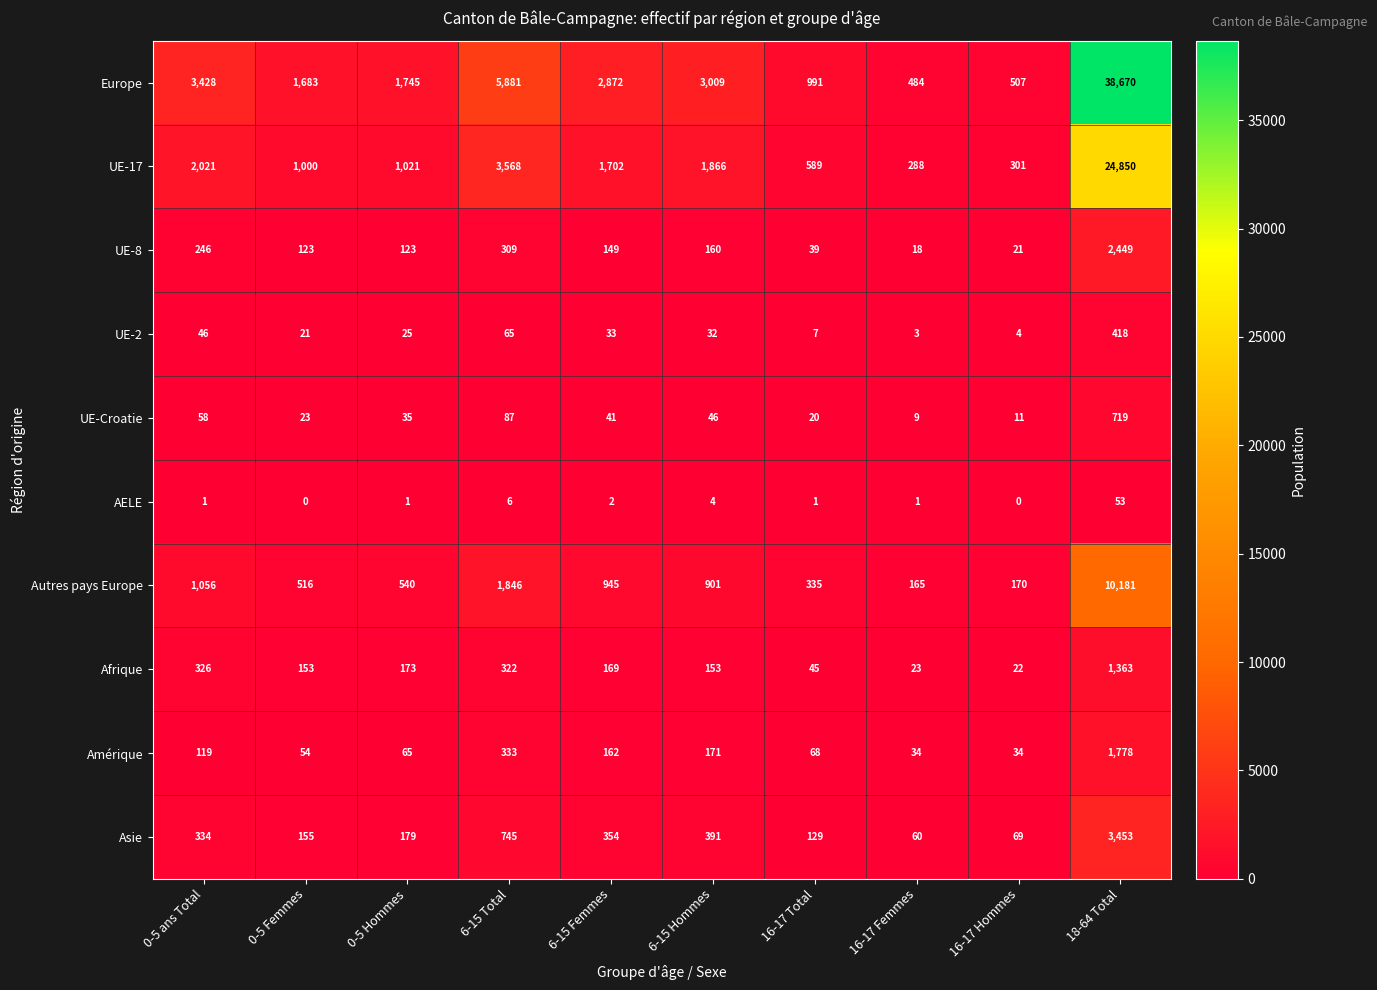

Is the value of Europe at 6-15 Total greater than the value of Autres pays Europe at 0-5 Femmes?

Yes